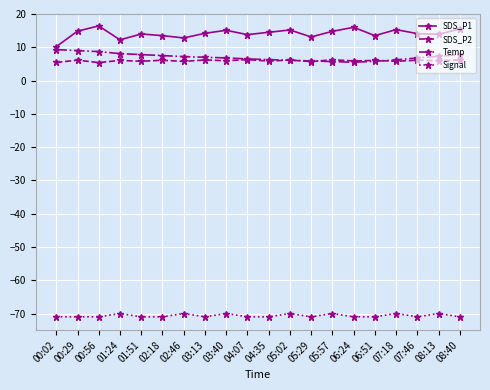

Count the number of data series in this chart.

4